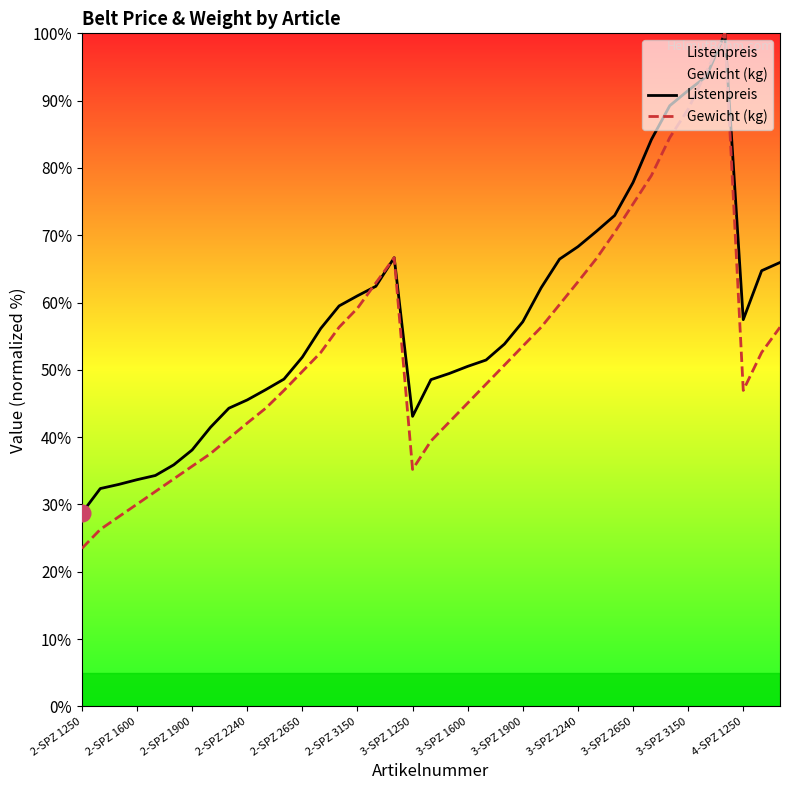

At how many categories does at least one series exceed 72?

7